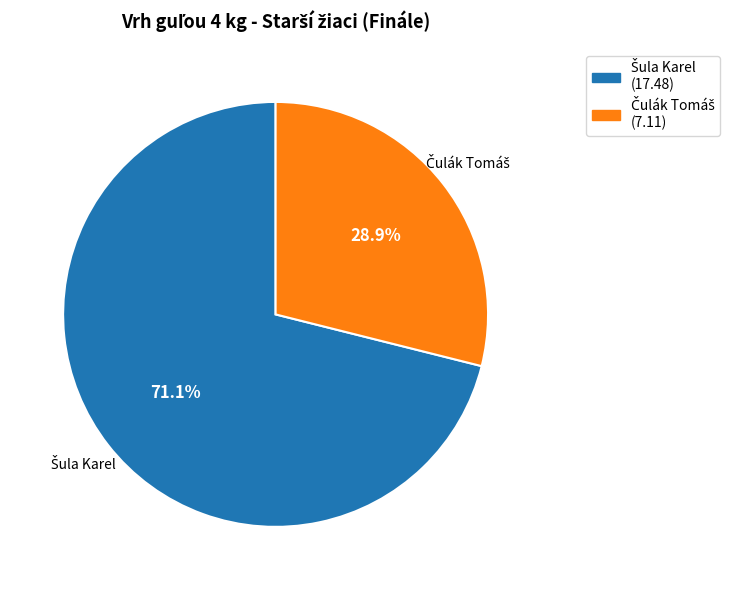

Is there any slice that represents more than half of the pie?

Yes